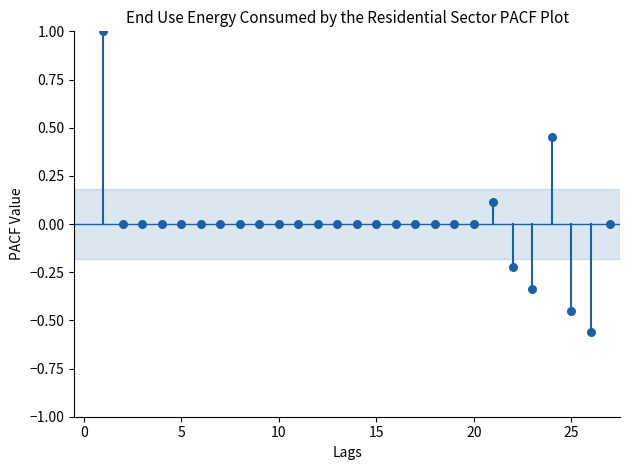

What is the range of X values (max minus min)?

26.0